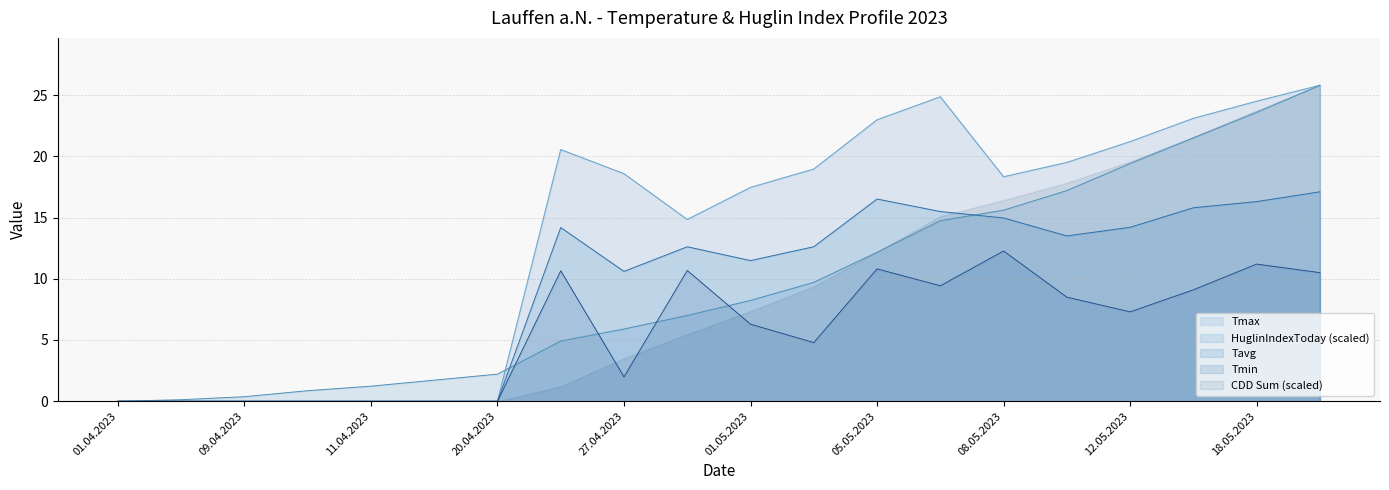

What is the label of the 14th point from the right?

20.04.2023